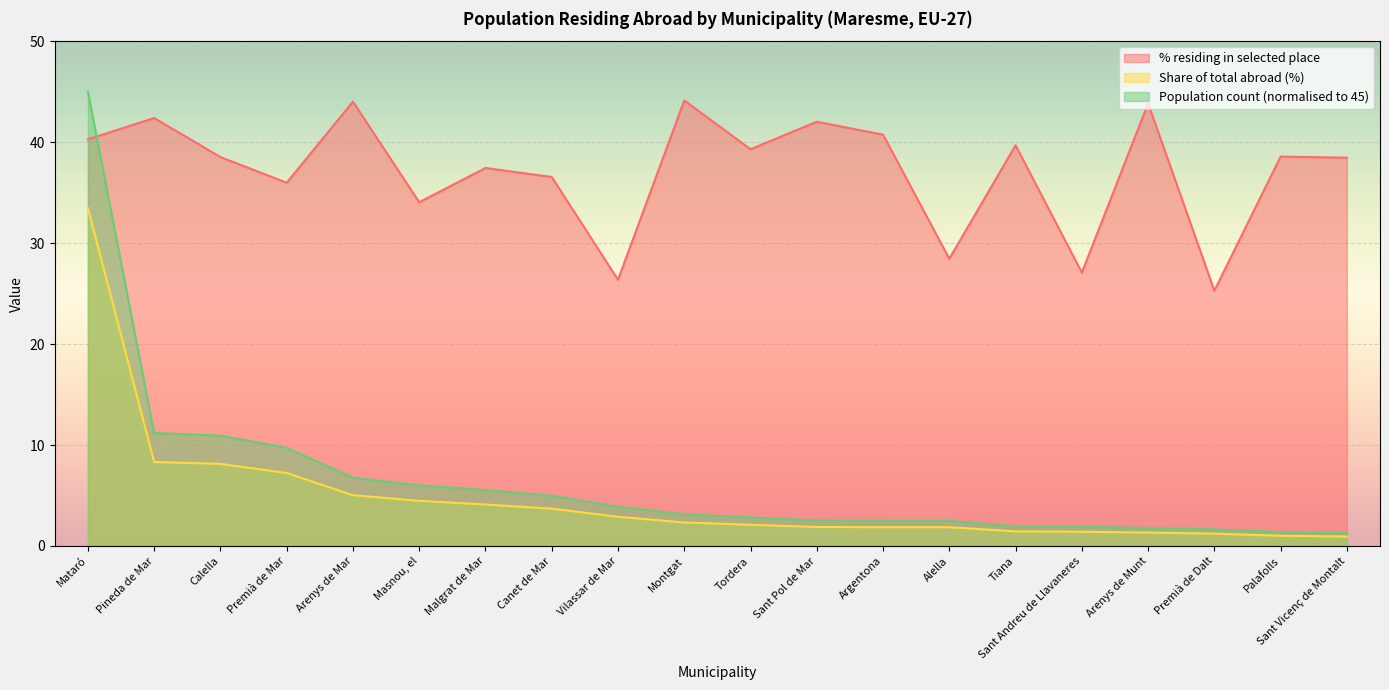

Reading right to left, extract all data points from this chart.

Population residing in selected place (%): Sant Vicenç de Montalt=38.5	Palafolls=38.6	Premià de Dalt=25.3	Arenys de Munt=43.8	Sant Andreu de Llavaneres=27.1	Tiana=39.7	Alella=28.4	Argentona=40.7	Sant Pol de Mar=42.0	Tordera=39.3	Montgat=44.1	Vilassar de Mar=26.4	Canet de Mar=36.5	Malgrat de Mar=37.4	Masnou, el=34.0	Arenys de Mar=44.0	Premià de Mar=36.0	Calella=38.5	Pineda de Mar=42.4	Mataró=40.3
Share of total abroad (%): Sant Vicenç de Montalt=0.9	Palafolls=1.0	Premià de Dalt=1.2	Arenys de Munt=1.3	Sant Andreu de Llavaneres=1.4	Tiana=1.4	Alella=1.9	Argentona=1.9	Sant Pol de Mar=1.9	Tordera=2.1	Montgat=2.3	Vilassar de Mar=2.9	Canet de Mar=3.7	Malgrat de Mar=4.1	Masnou, el=4.5	Arenys de Mar=5.0	Premià de Mar=7.2	Calella=8.1	Pineda de Mar=8.3	Mataró=33.5
Population residing in selected place (count_norm): Sant Vicenç de Montalt=1.3	Palafolls=1.4	Premià de Dalt=1.6	Arenys de Munt=1.8	Sant Andreu de Llavaneres=1.9	Tiana=1.9	Alella=2.5	Argentona=2.5	Sant Pol de Mar=2.5	Tordera=2.8	Montgat=3.1	Vilassar de Mar=3.9	Canet de Mar=5.0	Malgrat de Mar=5.5	Masnou, el=6.0	Arenys de Mar=6.8	Premià de Mar=9.7	Calella=10.9	Pineda de Mar=11.2	Mataró=45.0